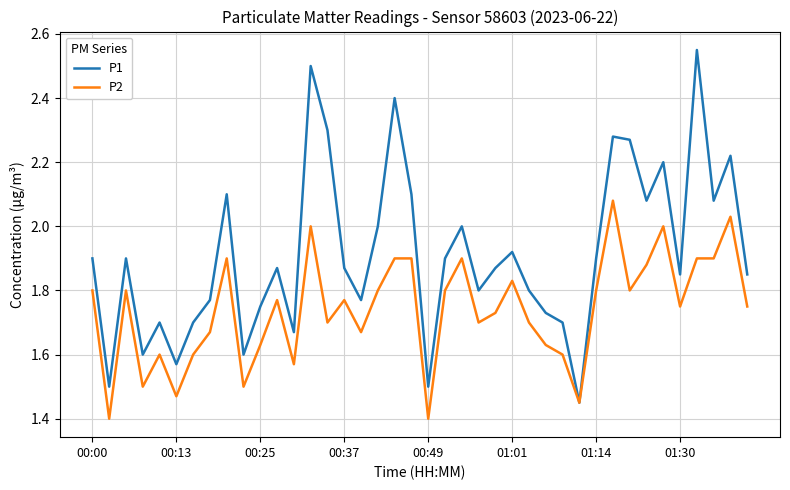

How many series are shown in this chart?

2